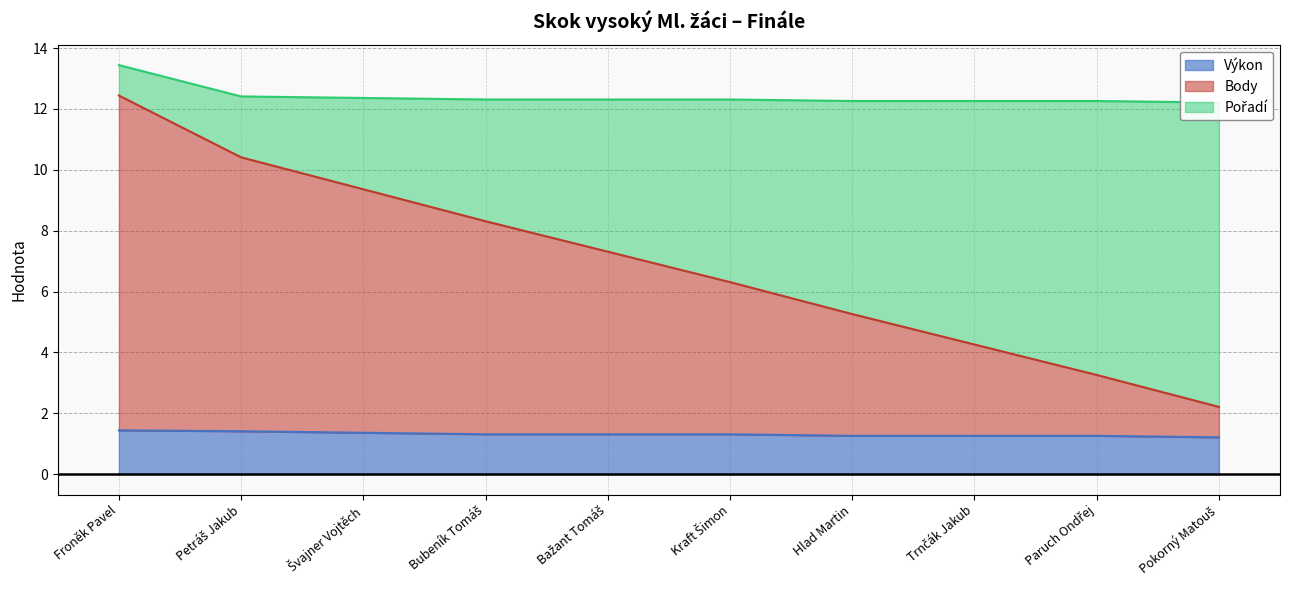

What value does the Výkon series have at Pokorný Matouš?

1.2